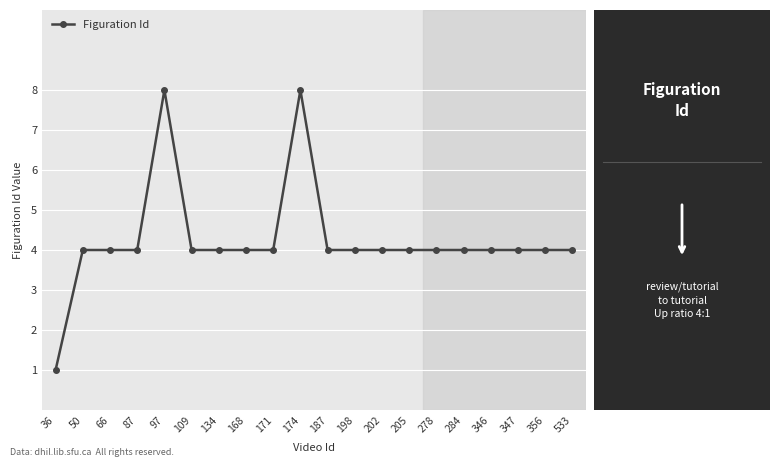

Count the number of data series in this chart.

1